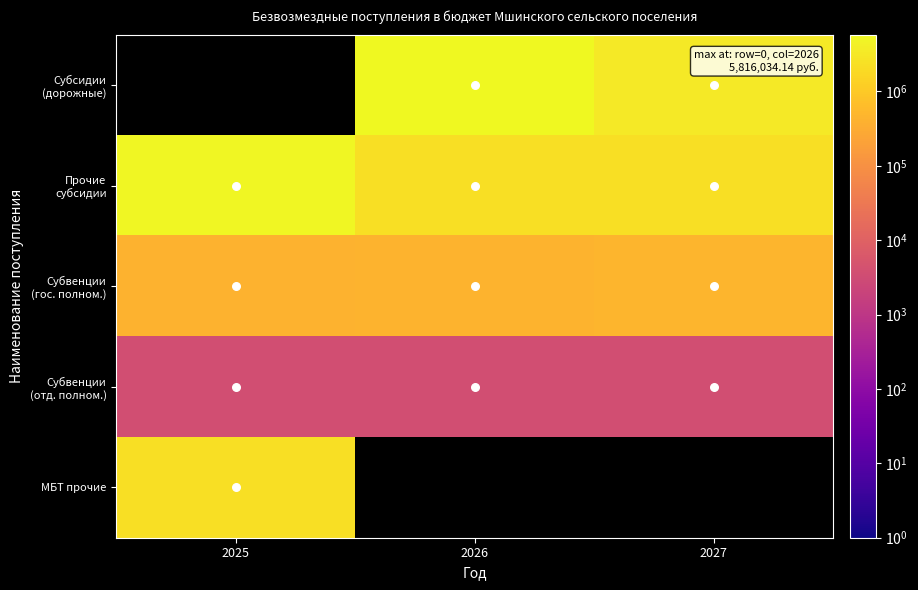

True or false: Субсидии (дорожные) has a value of 7878411.0 at 2026.

False